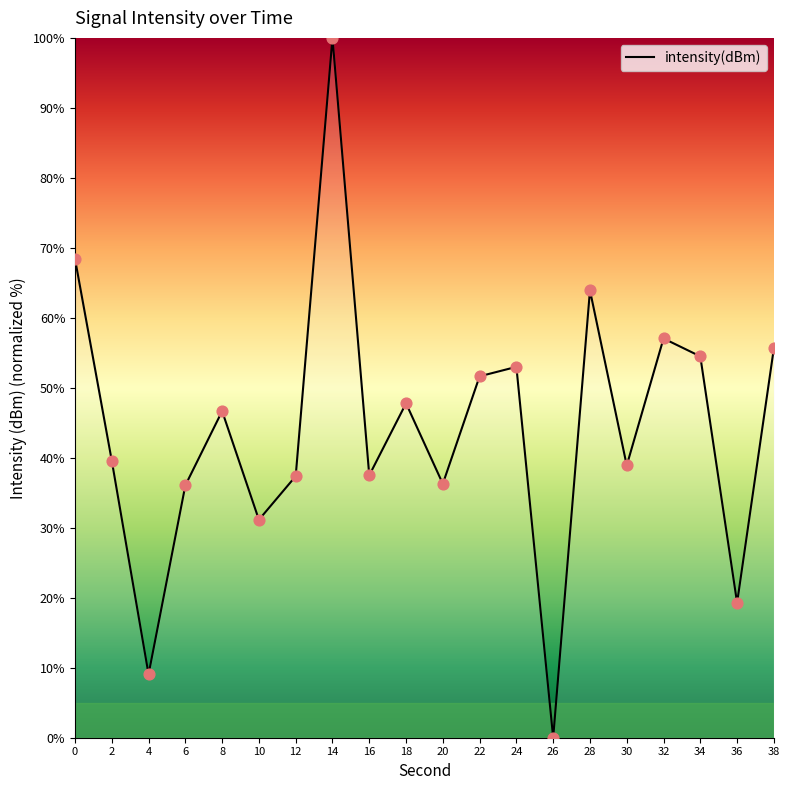

What is the change in value from 30 to 32?

+18.1